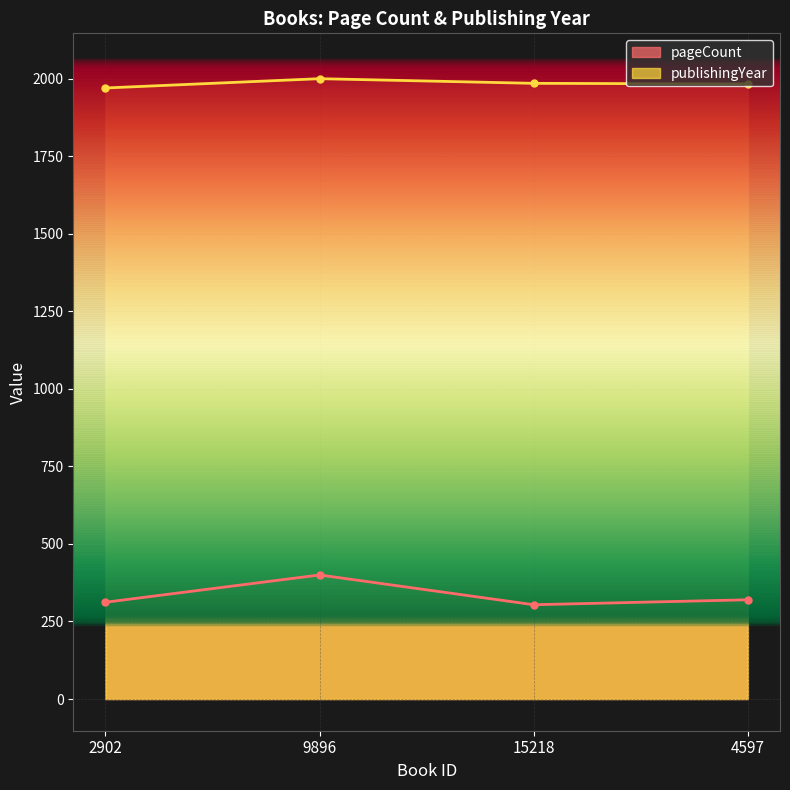

Does the chart display data point markers on the line(s)?

Yes